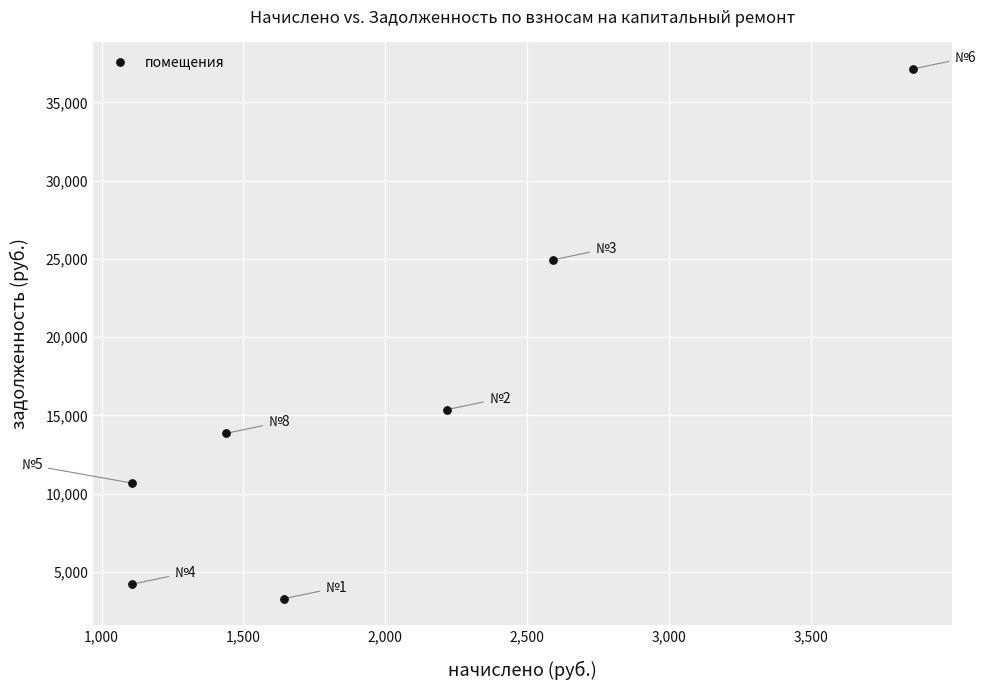

What is the range of X values (max minus min)?

2750.4